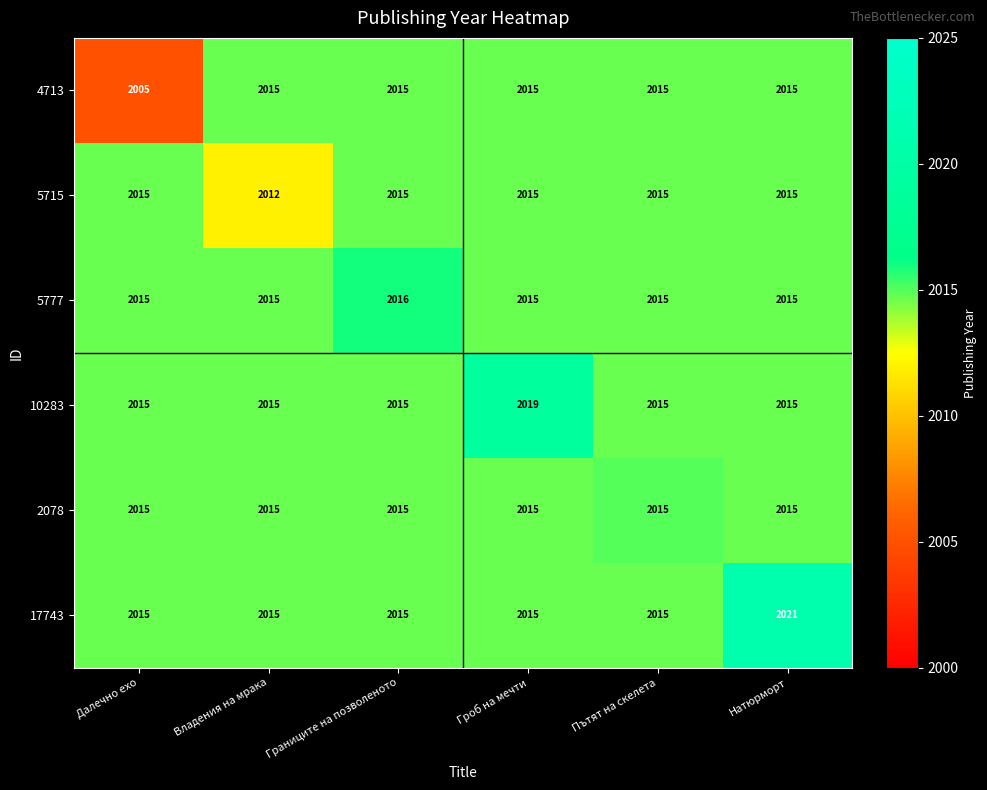

What is the smallest value displayed?

2005